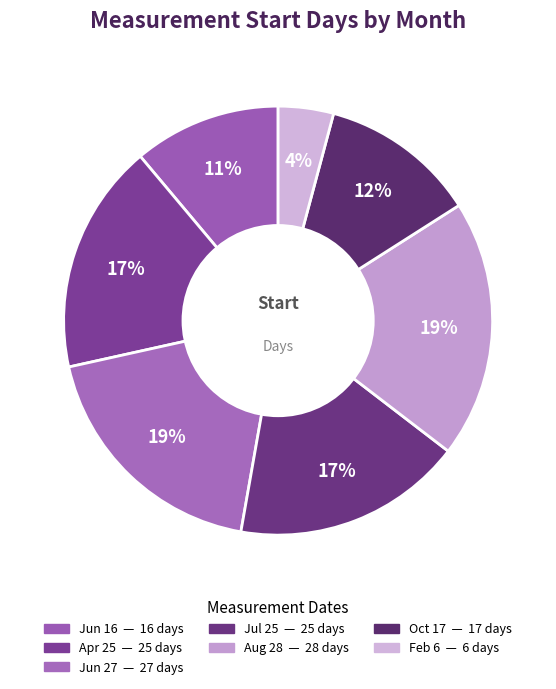

Count the number of slices in the pie.

7